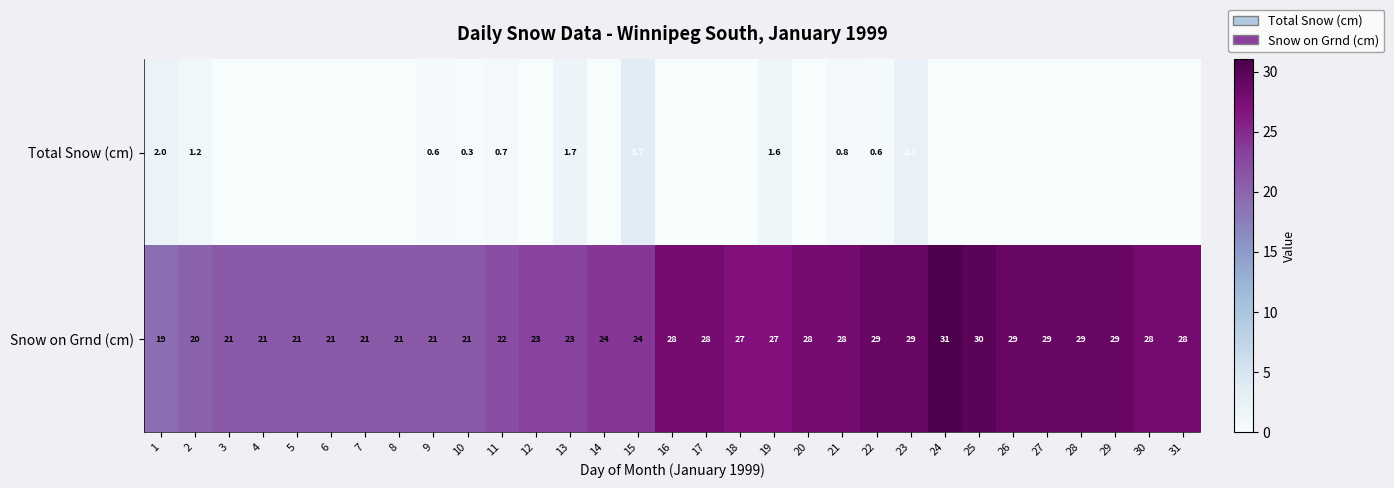

Is it true that Snow on Grnd (cm) equals 28.0 at 21?

True